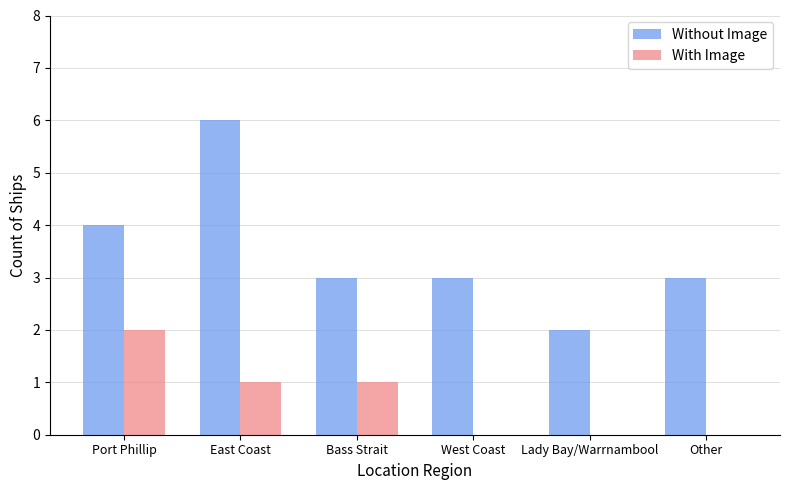

At which category does the chart reach its peak across all series?

East Coast